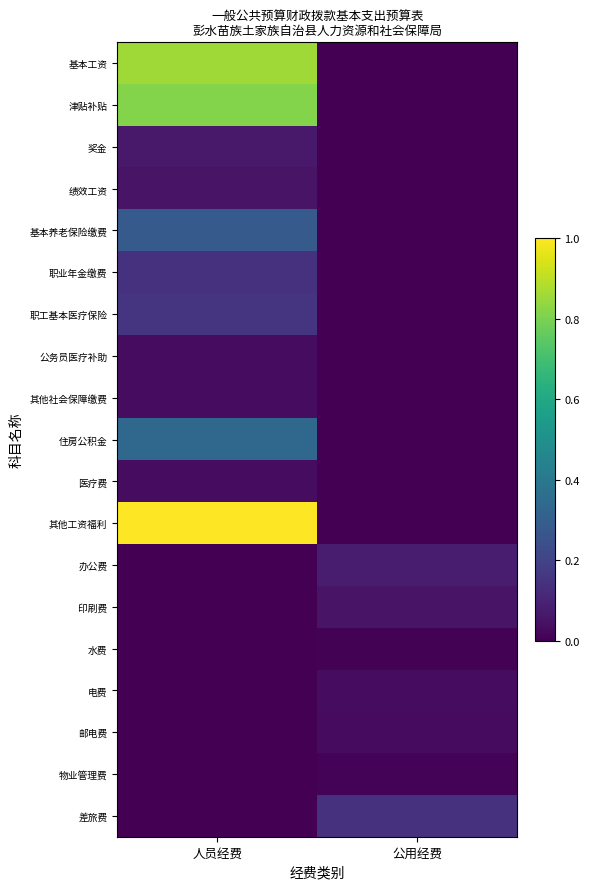

Reading left to right, transcribe all the data shown in this chart.

基本工资: 人员经费=0.9	公用经费=0.0
津贴补贴: 人员经费=0.8	公用经费=0.0
奖金: 人员经费=0.1	公用经费=0.0
绩效工资: 人员经费=0.1	公用经费=0.0
基本养老保险缴费: 人员经费=0.3	公用经费=0.0
职业年金缴费: 人员经费=0.1	公用经费=0.0
职工基本医疗保险: 人员经费=0.2	公用经费=0.0
公务员医疗补助: 人员经费=0.0	公用经费=0.0
其他社会保障缴费: 人员经费=0.0	公用经费=0.0
住房公积金: 人员经费=0.3	公用经费=0.0
医疗费: 人员经费=0.0	公用经费=0.0
其他工资福利: 人员经费=1.0	公用经费=0.0
办公费: 人员经费=0.0	公用经费=0.1
印刷费: 人员经费=0.0	公用经费=0.1
水费: 人员经费=0.0	公用经费=0.0
电费: 人员经费=0.0	公用经费=0.0
邮电费: 人员经费=0.0	公用经费=0.0
物业管理费: 人员经费=0.0	公用经费=0.0
差旅费: 人员经费=0.0	公用经费=0.1